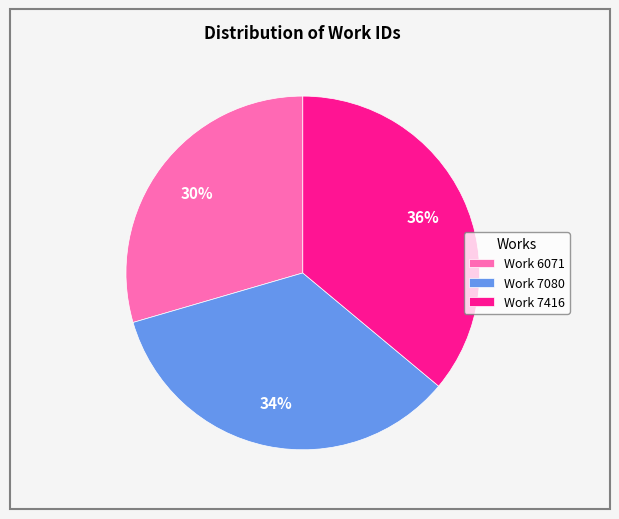

Is the sum of Work 6071 and Work 7080 greater than half?

Yes